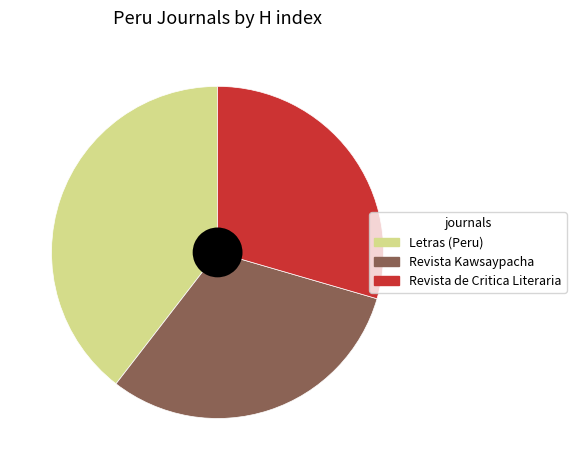

What is the smallest slice in the pie chart?

Revista de Critica Literaria